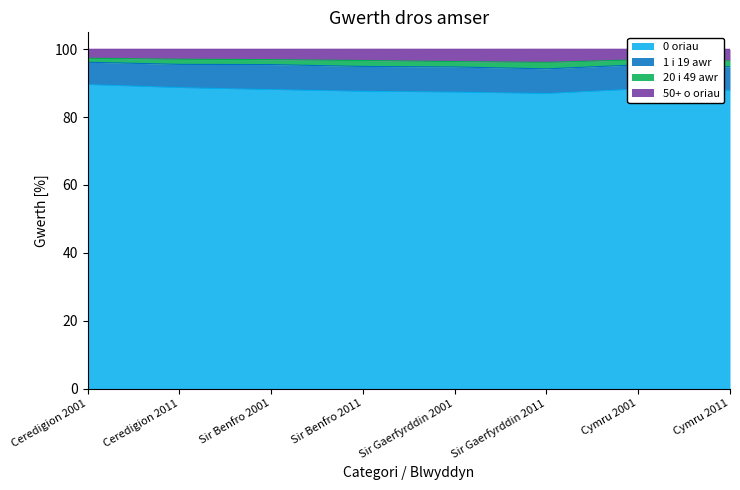

What is the lowest value of the 0 oriau series?

87.0